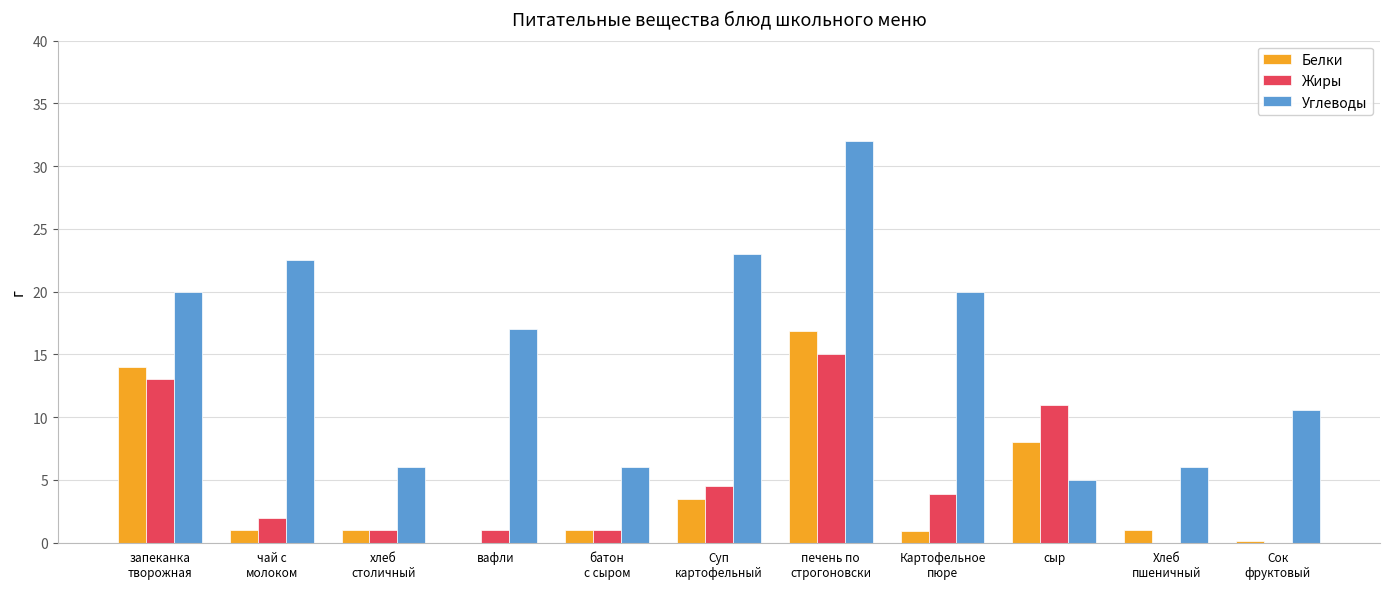

What is the maximum value for Жиры?

15.0